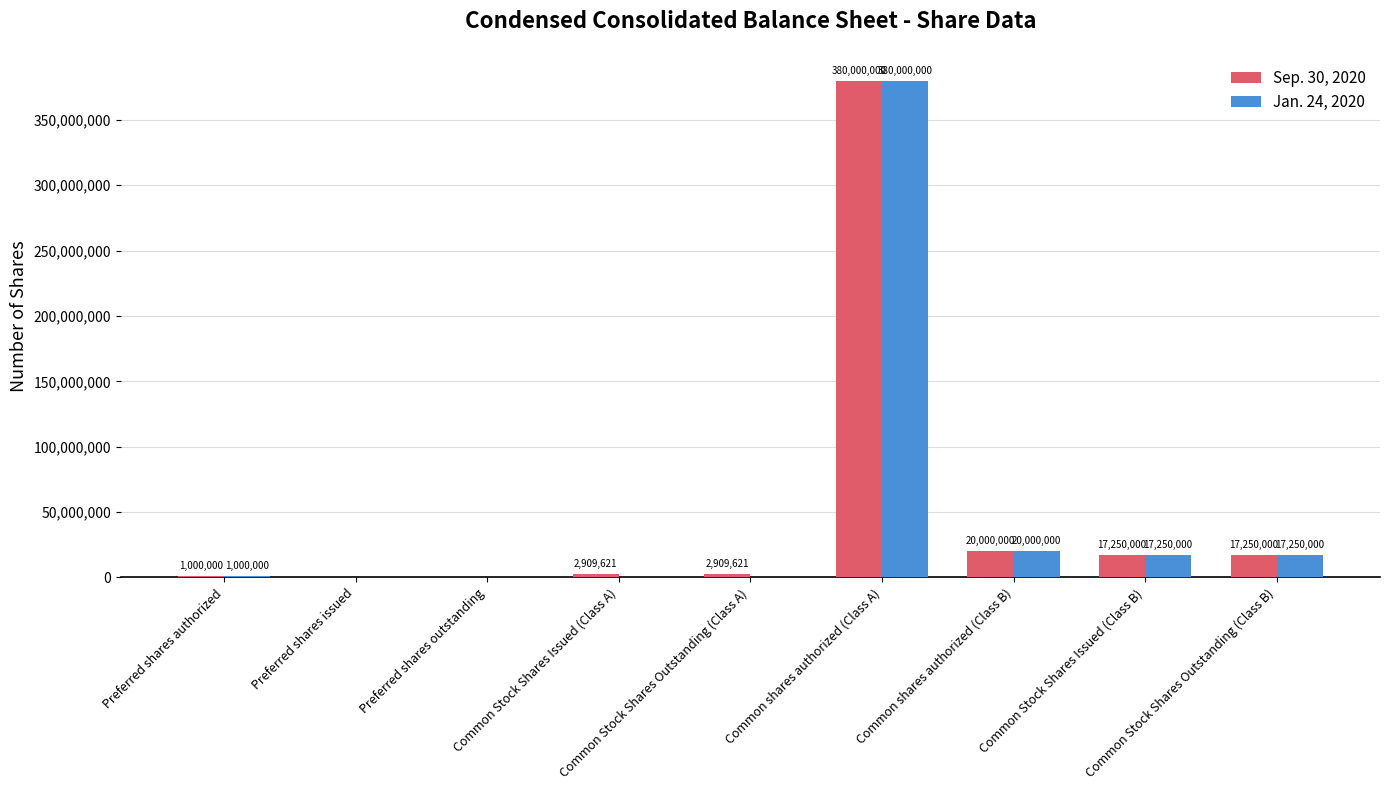

Which series has the largest total across all categories?

Sep. 30, 2020